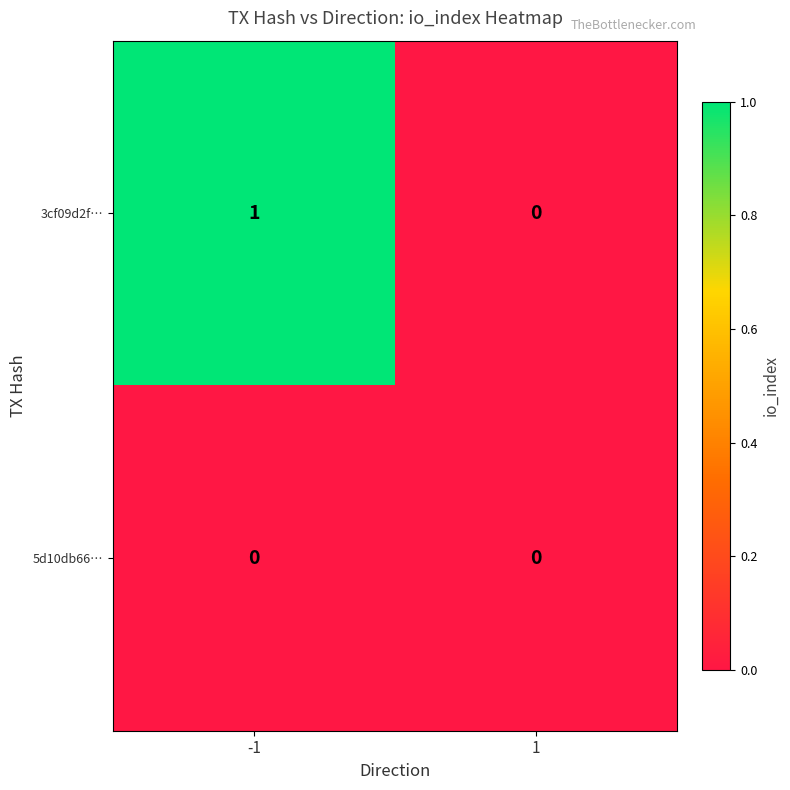

Reading left to right, list all the values displayed in this chart.

3cf09d2f…: 1	0
5d10db66…: 0	0